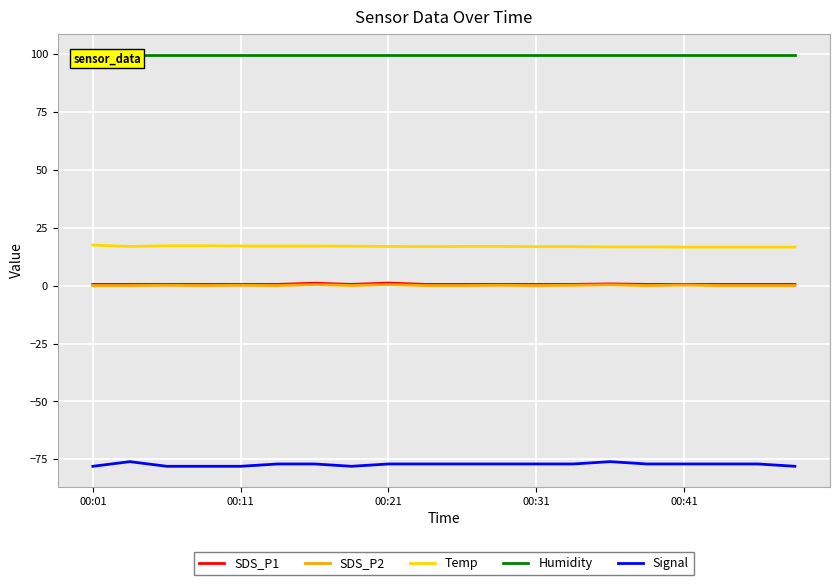

True or false: Temp and SDS_P1 intersect in this chart.

False